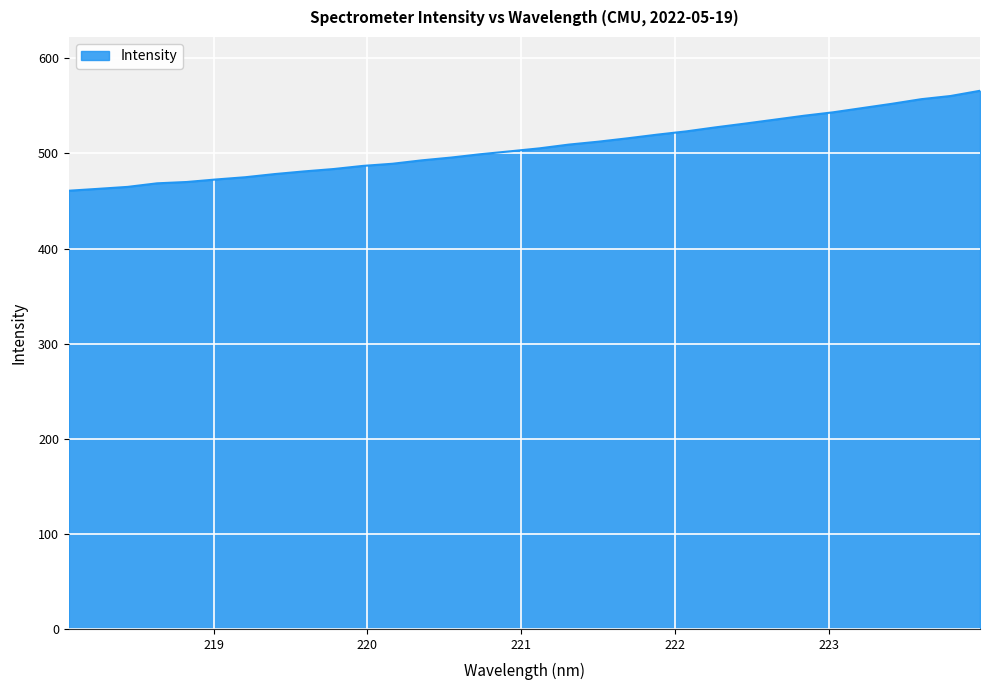

What is the difference between the maximum and minimum values?

105.1